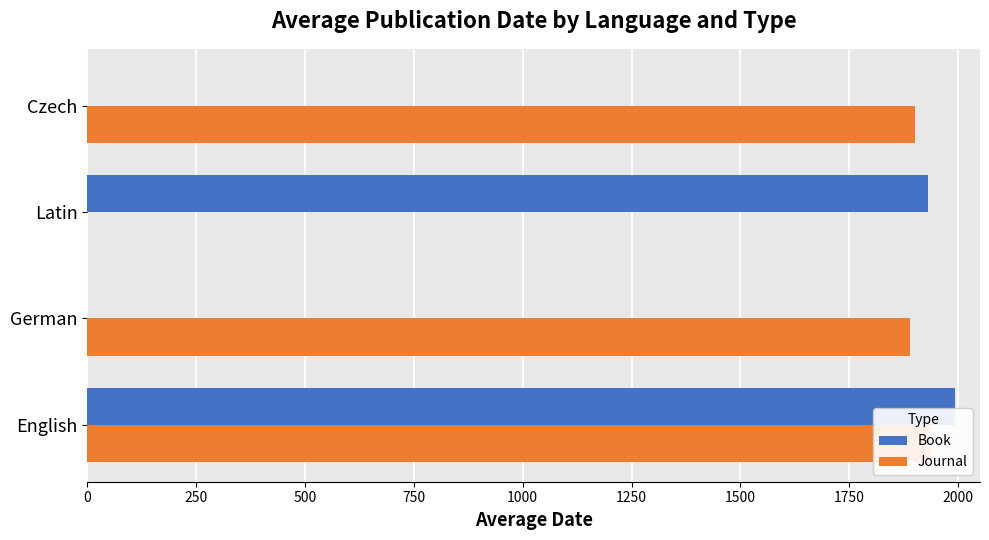

Which series has the largest range (max minus min)?

Book